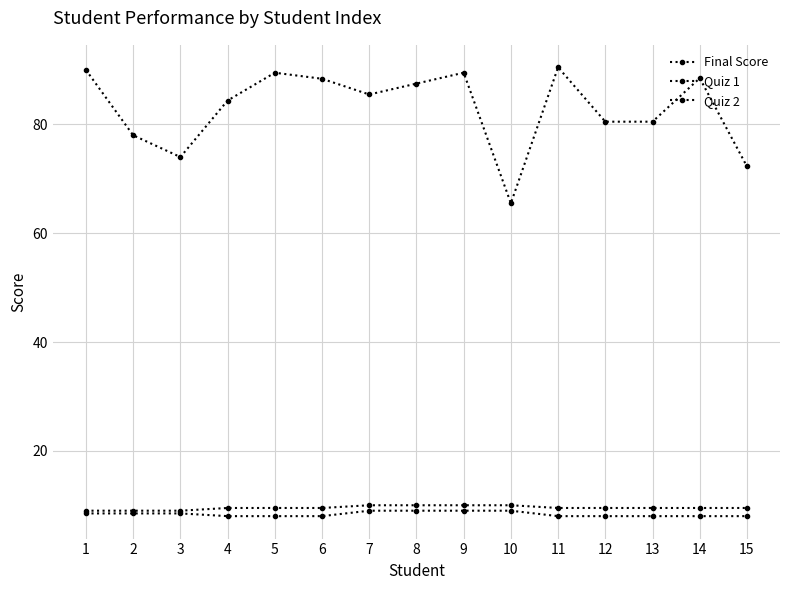

True or false: Final Score has more than 2 points higher than both neighbors.

True